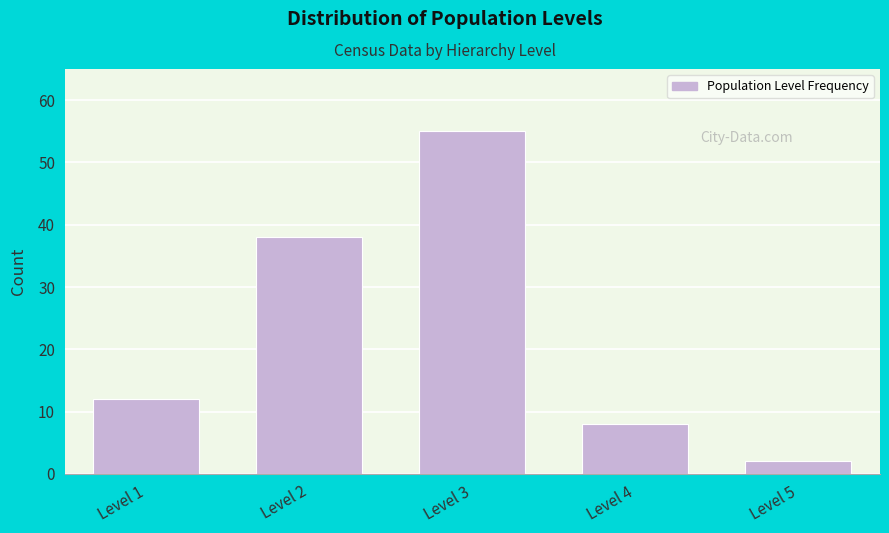

Reading left to right, transcribe all the data shown in this chart.

12	38	55	8	2